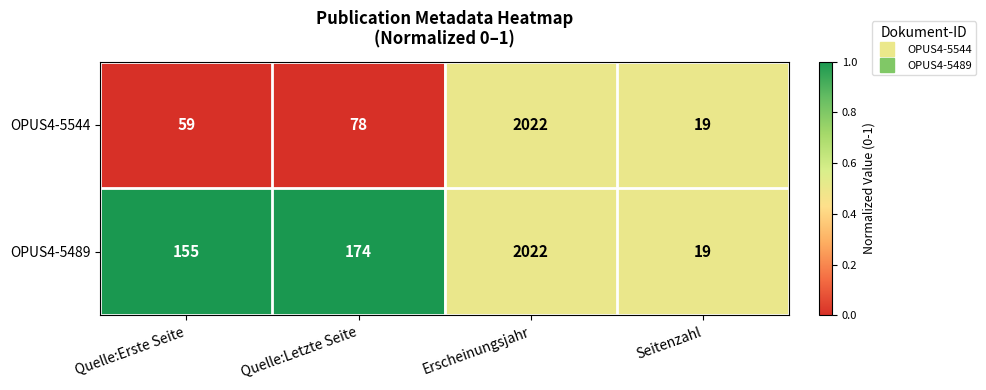

What is the difference between the highest and lowest values at Quelle:Erste Seite?

96